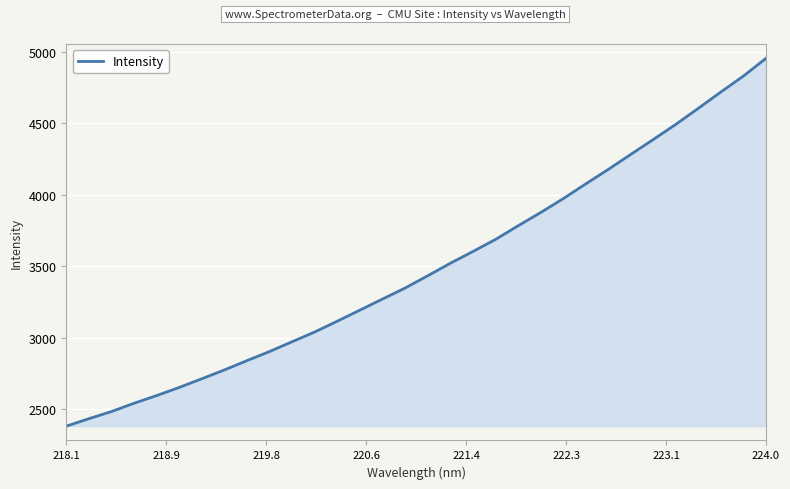

True or false: the data has more than 1 interior local peaks.

False